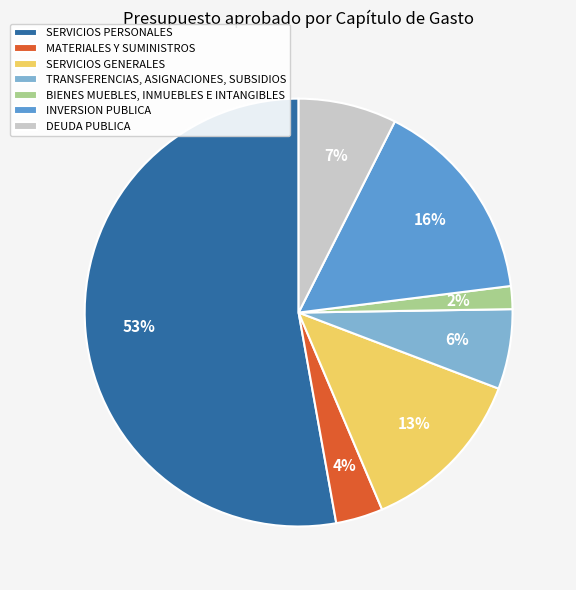

To the nearest percent, what portion does SERVICIOS GENERALES represent?

13%